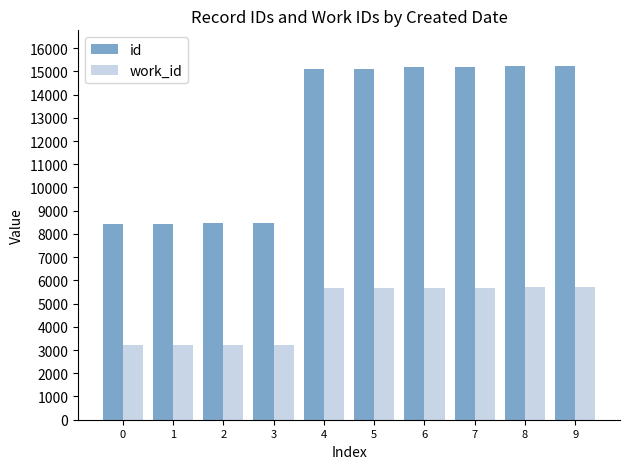

What is the minimum value shown in the chart?

3216